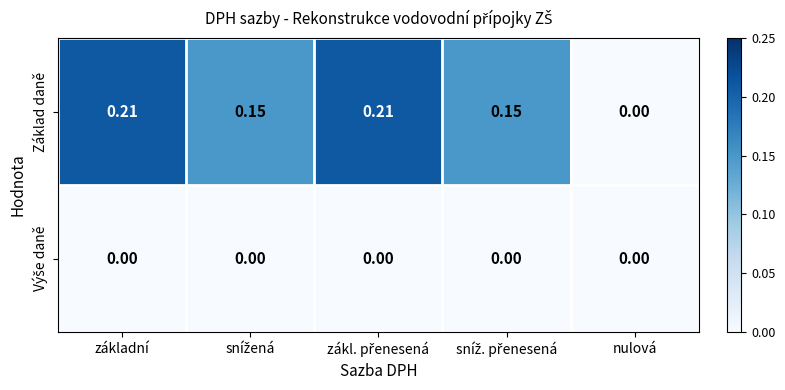

Which series has the largest range (max minus min)?

Základ daně